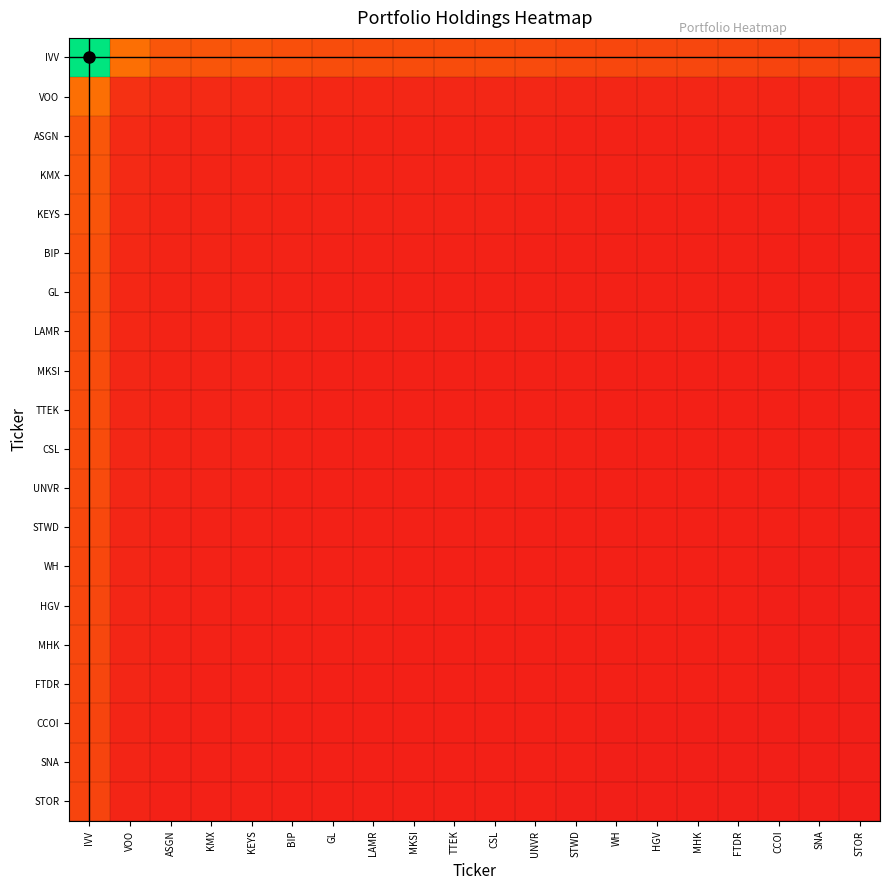

At which category is the sum across all series the highest?

IVV